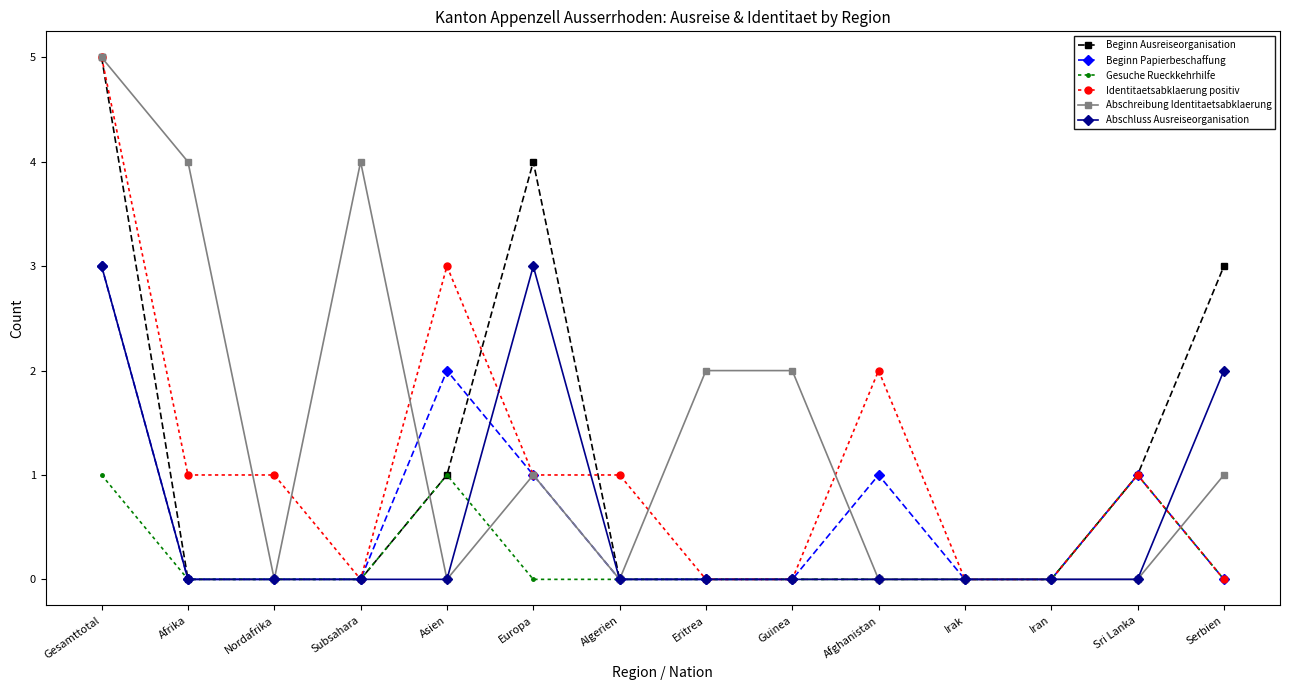

What is the difference between the highest and lowest values at Guinea?

2